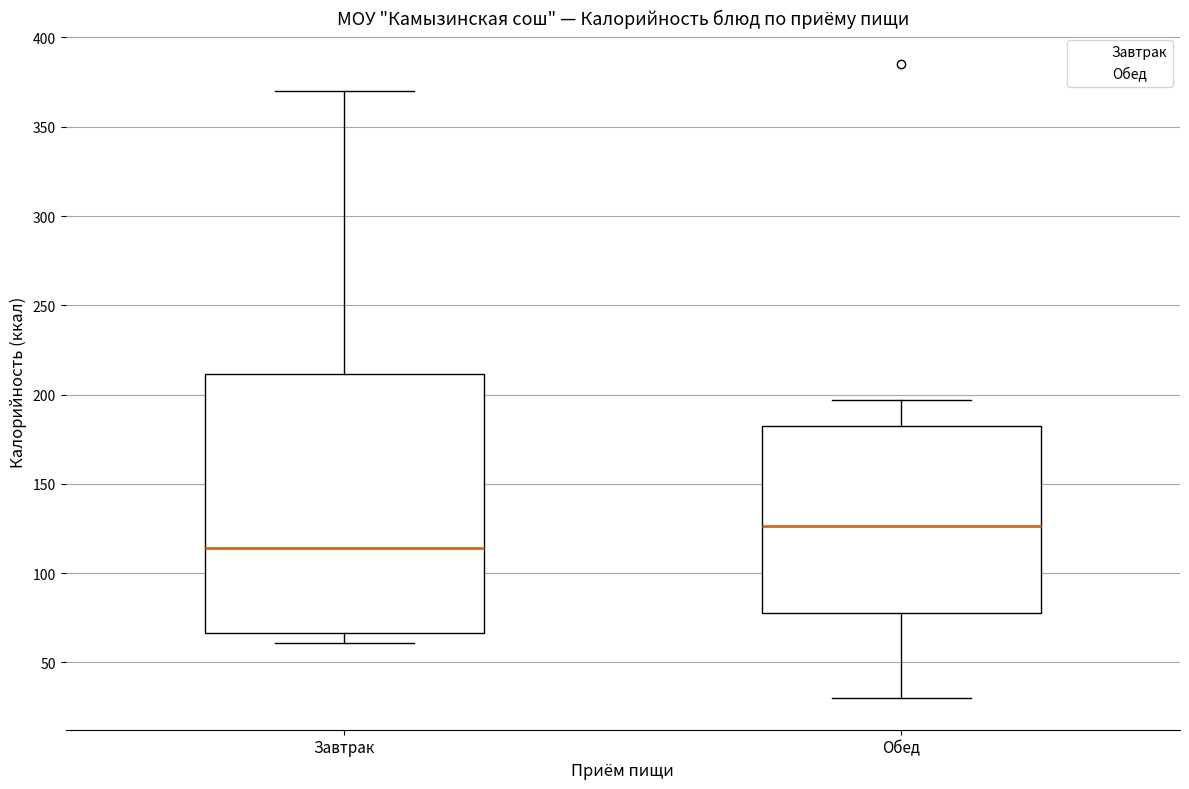

Where is the lower edge of the box for Обед on the y-axis? The values are not printed on the chart, so give them approximately, as read against the axis.

80